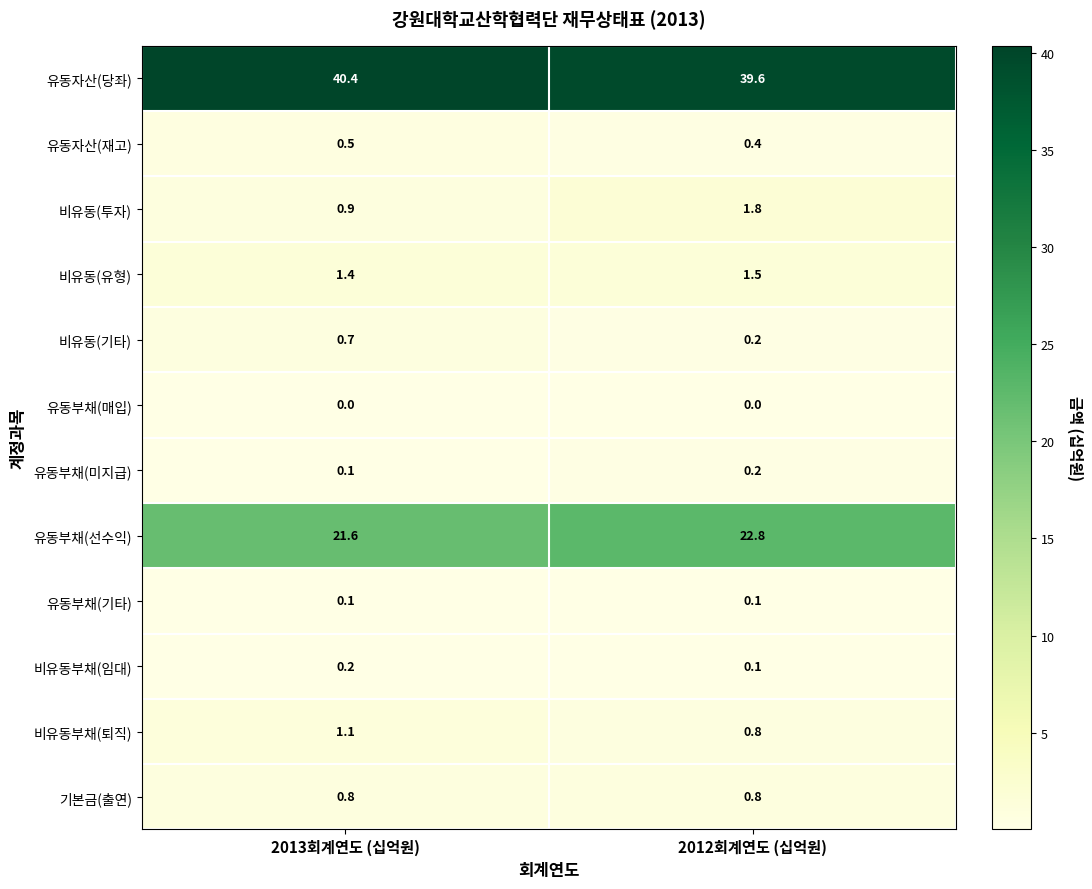

True or false: 유동자산(당좌) has a value of 40.4 at 2013회계연도 (십억원).

True